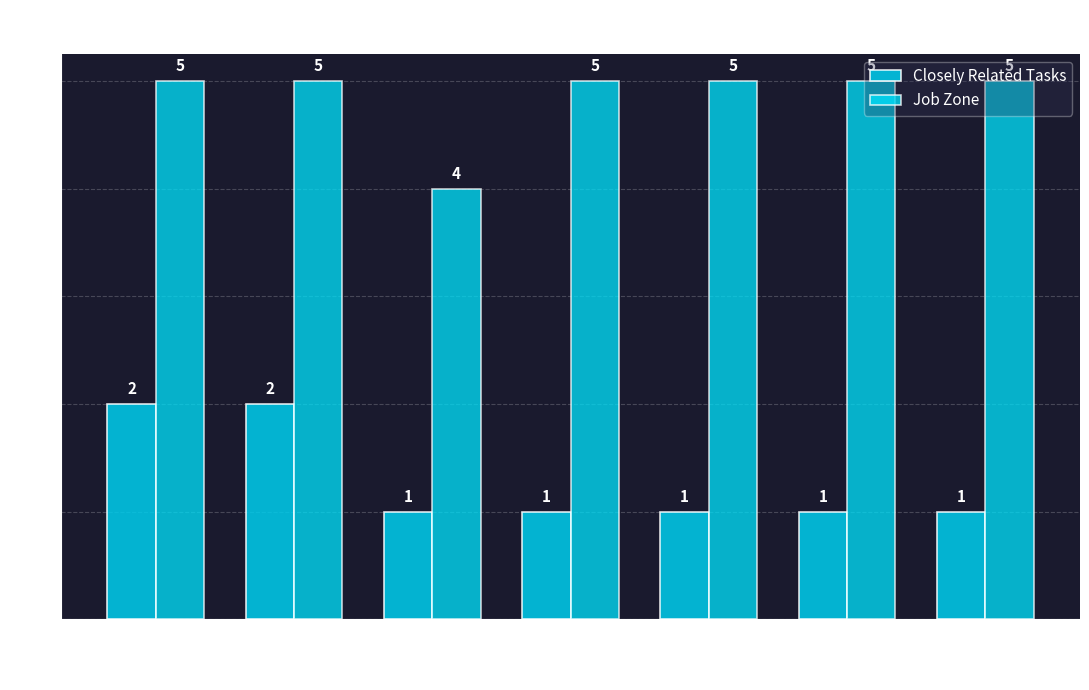

What are all the series names shown in the legend?

Closely Related Tasks, Job Zone